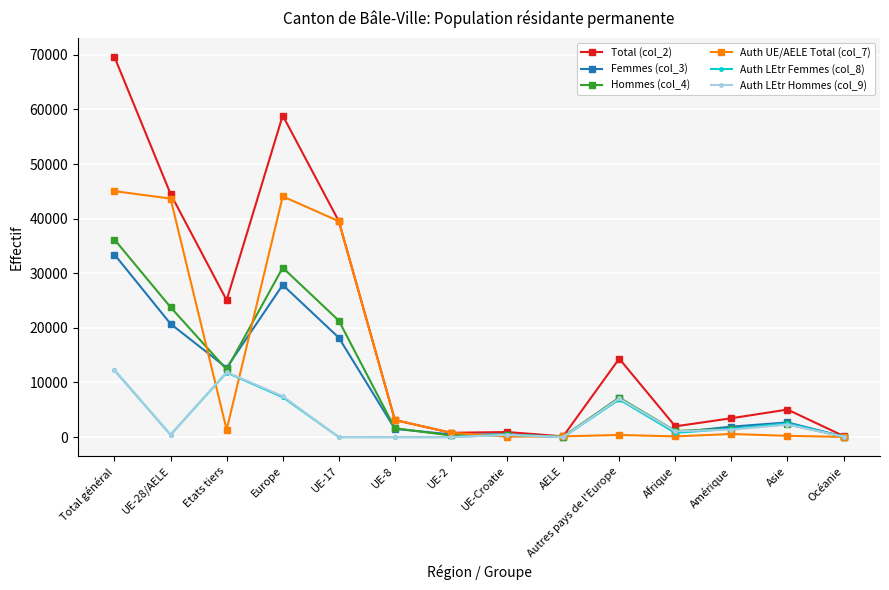

What is the maximum value shown in the chart?

69597